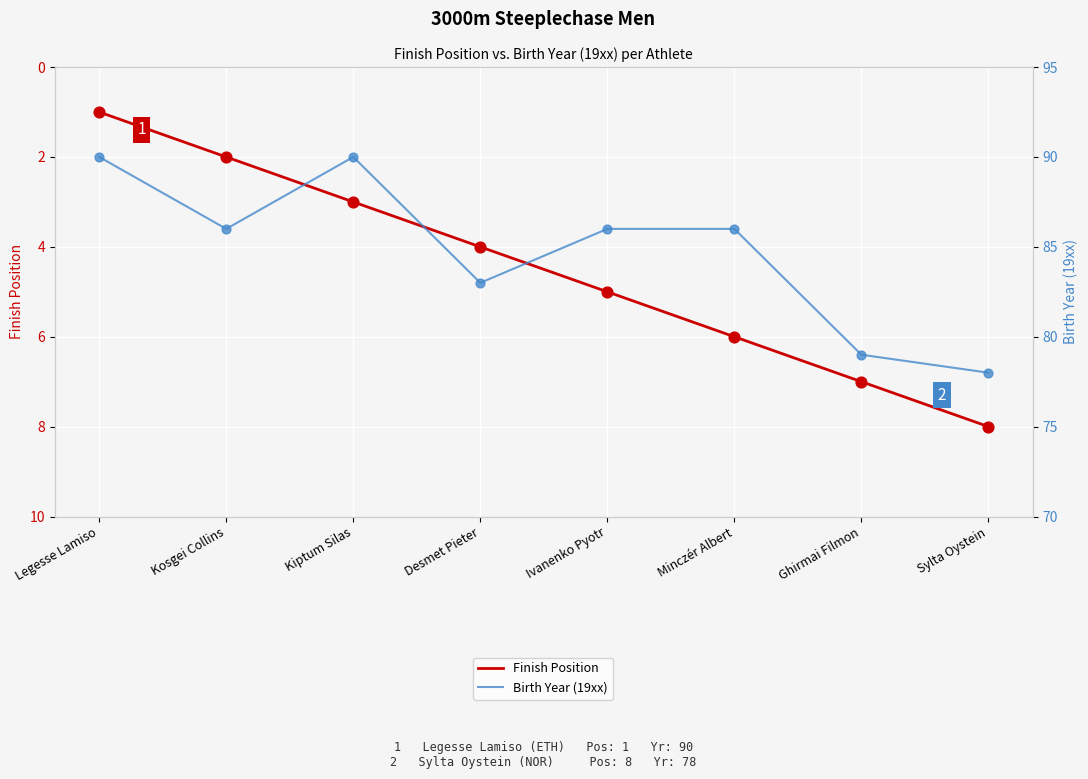

Which series contains the lowest Y value?

Finish Position